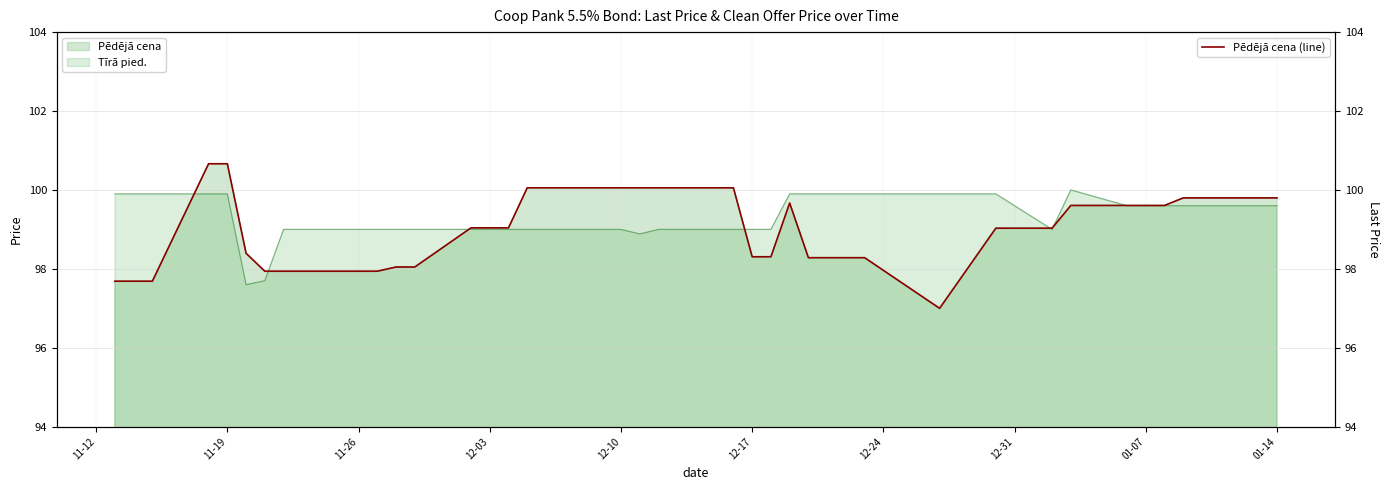

What is the highest value of the Pēdējā cena (line) series?

100.7